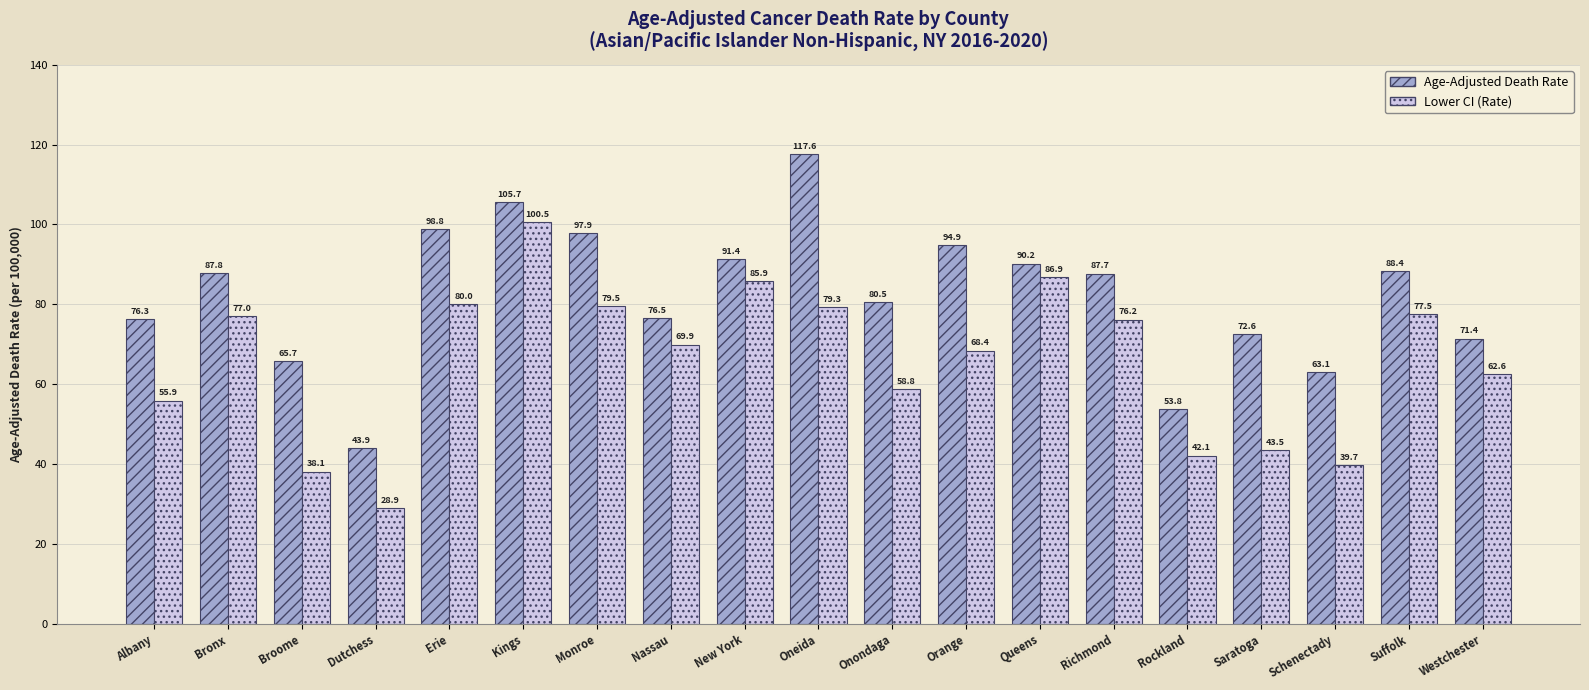

How many bars are there in total?

38